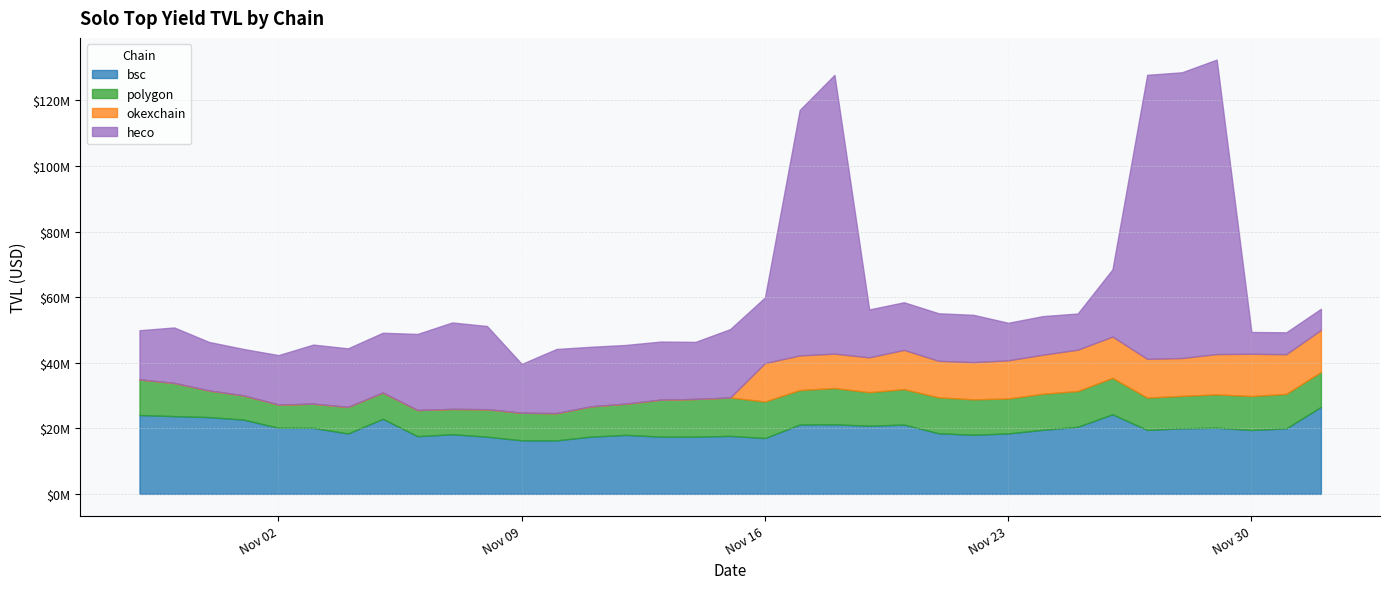

How many data points does each series have?

35